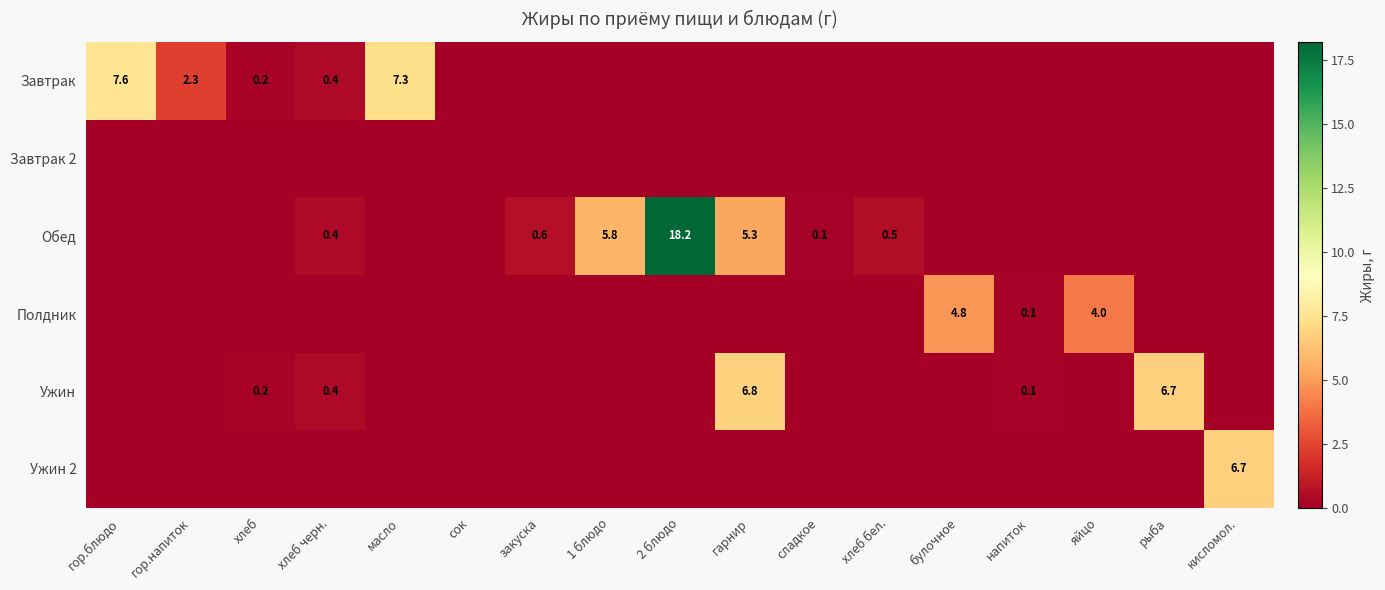

The Завтрак series shows 0.2 at хлеб черн.. True or false?

False